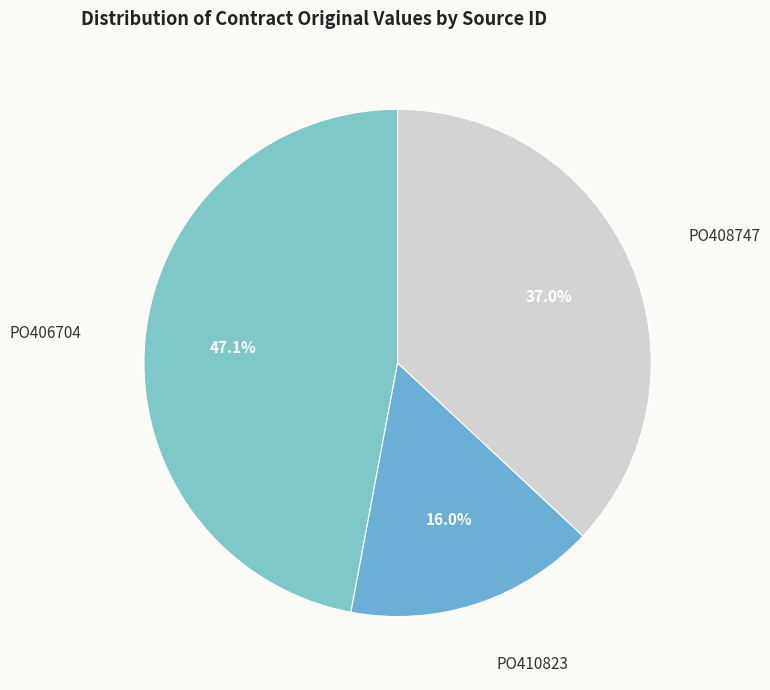

Is there any slice that represents more than half of the pie?

No